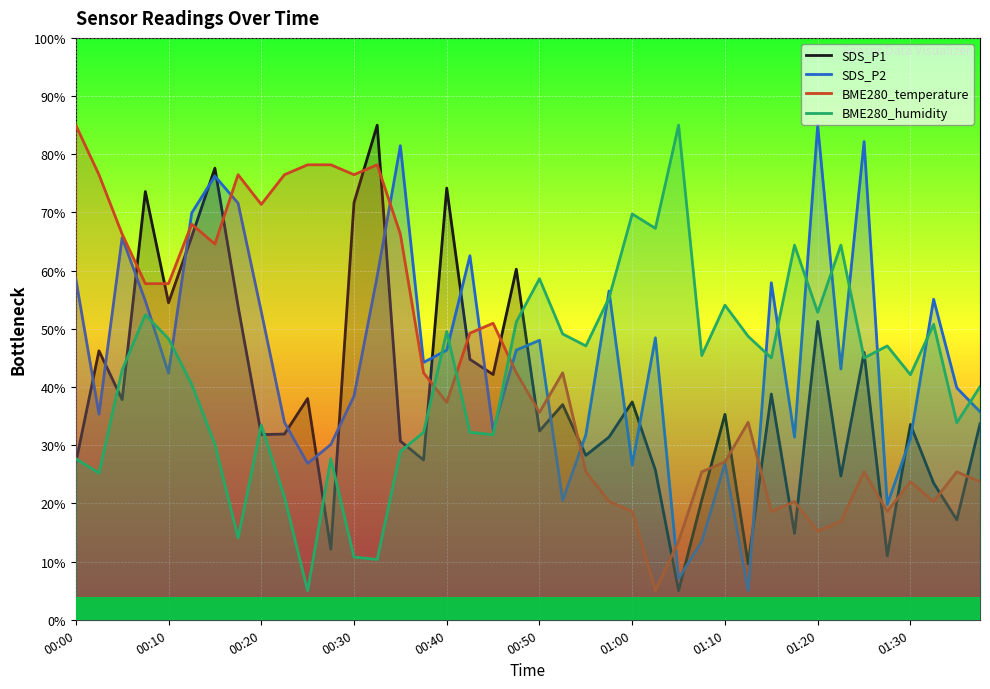

The value of BME280_temperature at 30 is 18.6. True or false?

True